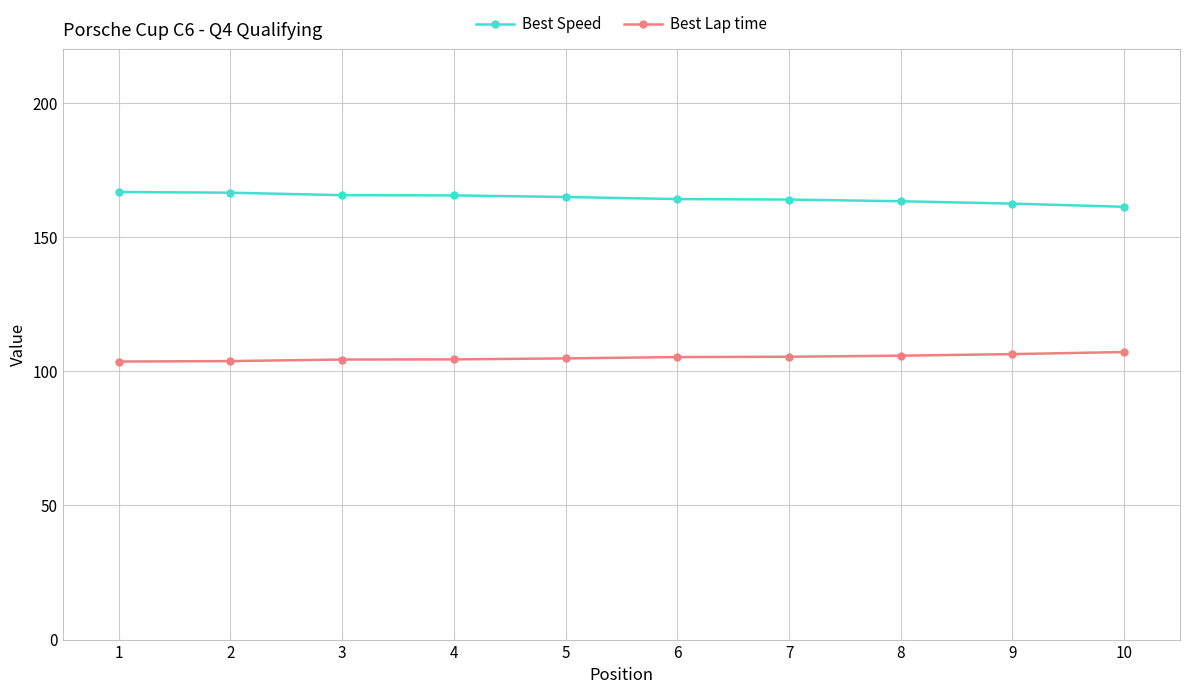

What is the difference between the highest and lowest values at 2?

62.8